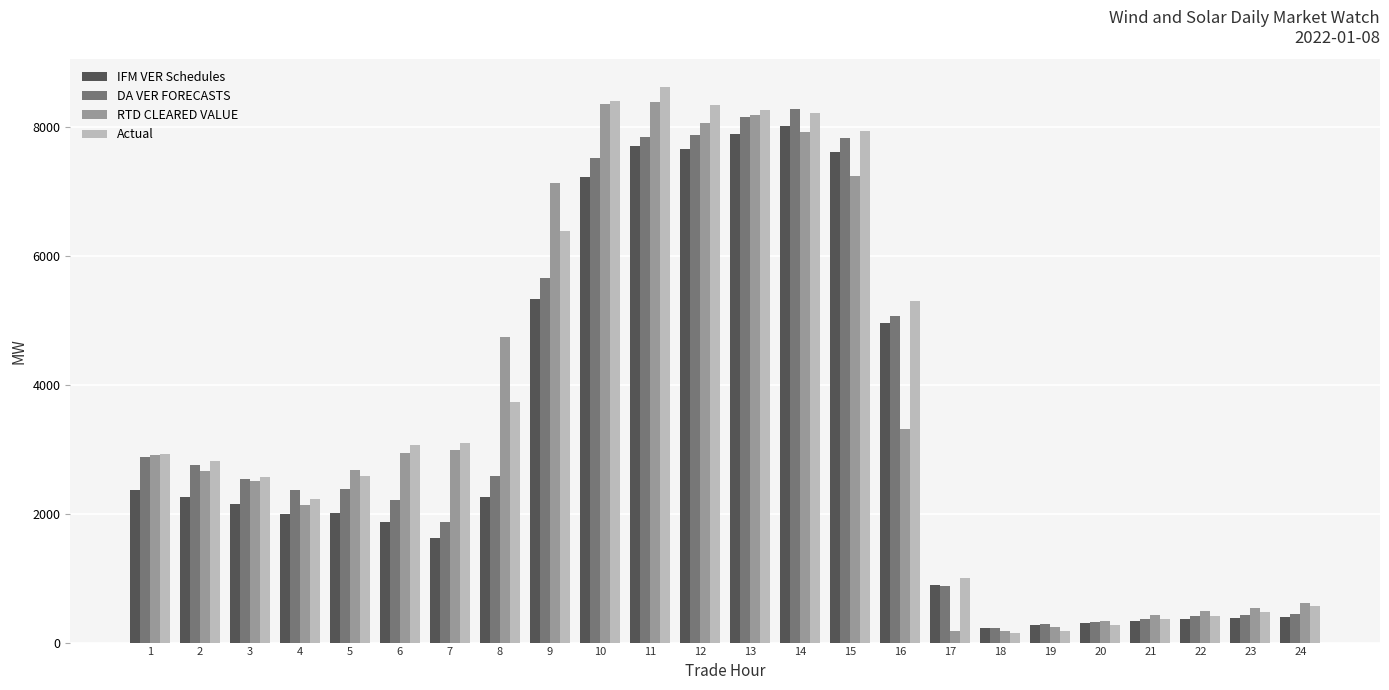

Which series changed the most between 10 and 11?

IFM VER Schedules